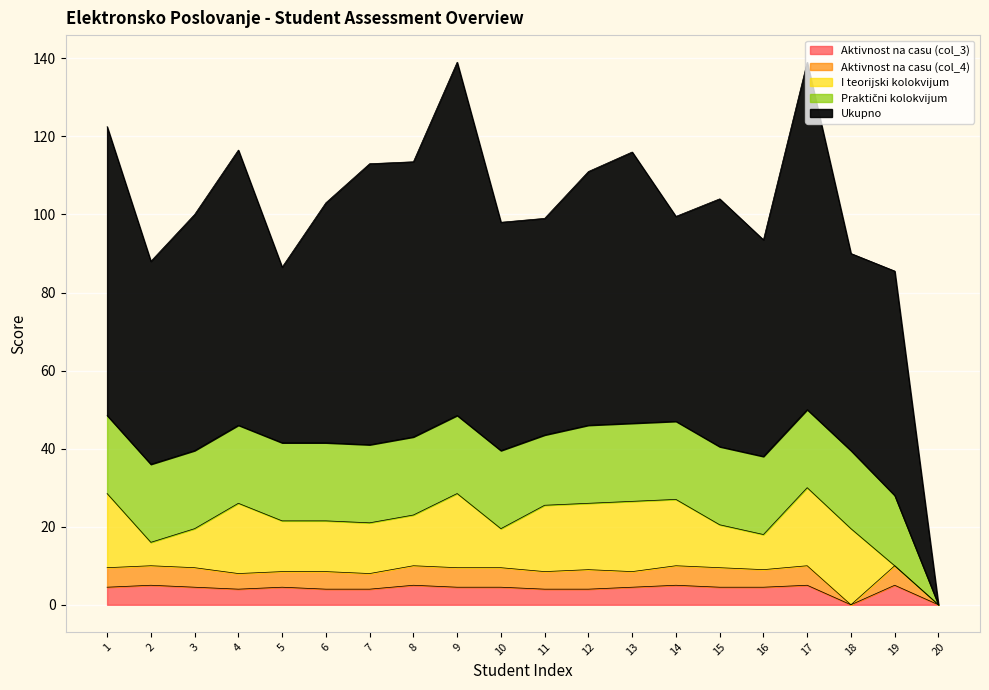

True or false: Aktivnost na casu (col_3) has more than 0 points higher than both neighbors.

True